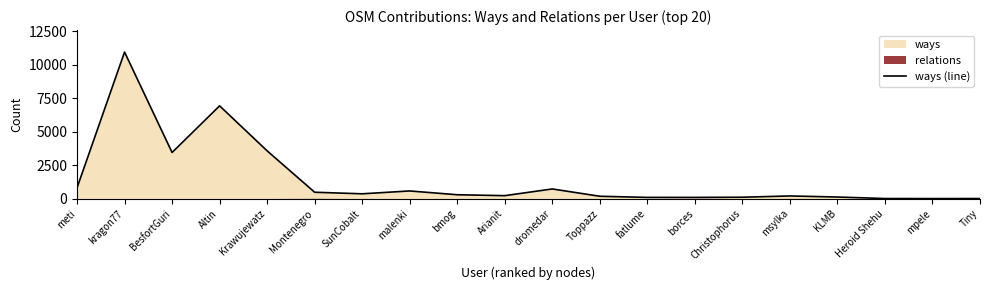

What value does the data have at Altin, to the nearest 10?

6930